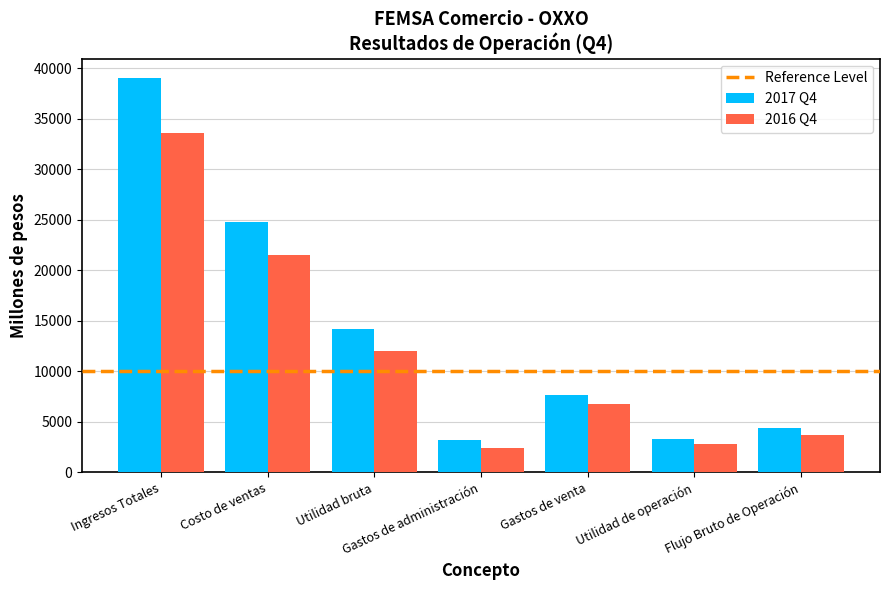

Count the number of categories in the chart.

7